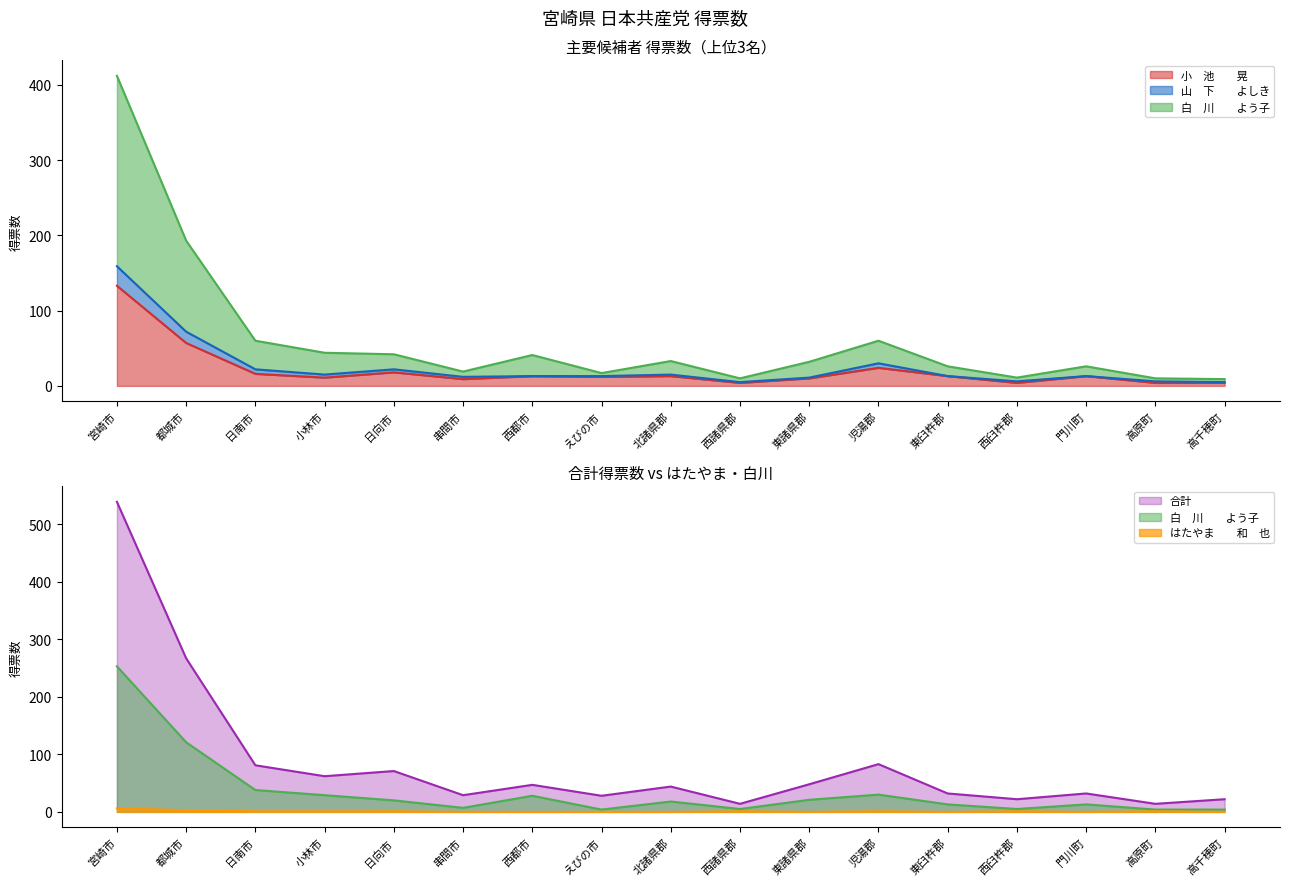

Rank the categories by 小　池　　晃 value from lowest to highest.

西諸県郡, 西臼杵郡, 高原町, 高千穂町, 串間市, 東諸県郡, 小林市, えびの市, 西都市, 北諸県郡, 東臼杵郡, 門川町, 日南市, 日向市, 児湯郡, 都城市, 宮崎市